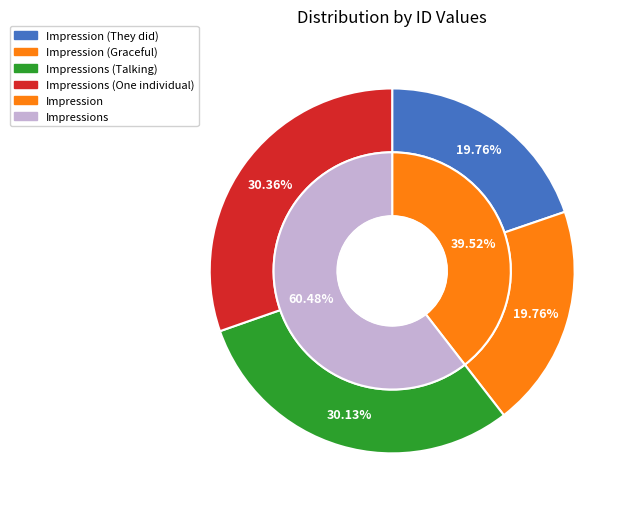

To the nearest percent, what percentage of the pie is Impressions (Talking)?

30%